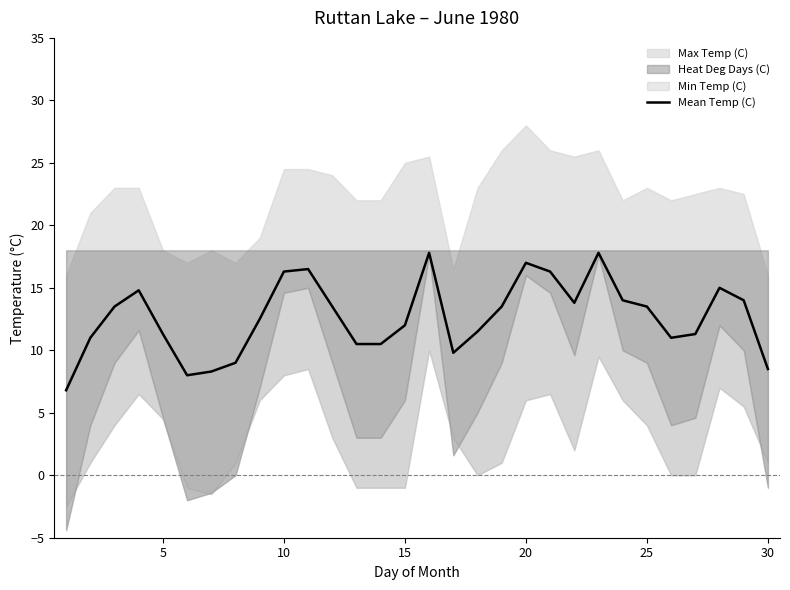

Reading left to right, list all the values displayed in this chart.

6.8	11.0	13.5	14.8	11.3	8.0	8.3	9.0	12.5	16.3	16.5	13.5	10.5	10.5	12.0	17.8	9.8	11.5	13.5	17.0	16.3	13.8	17.8	14.0	13.5	11.0	11.3	15.0	14.0	8.5